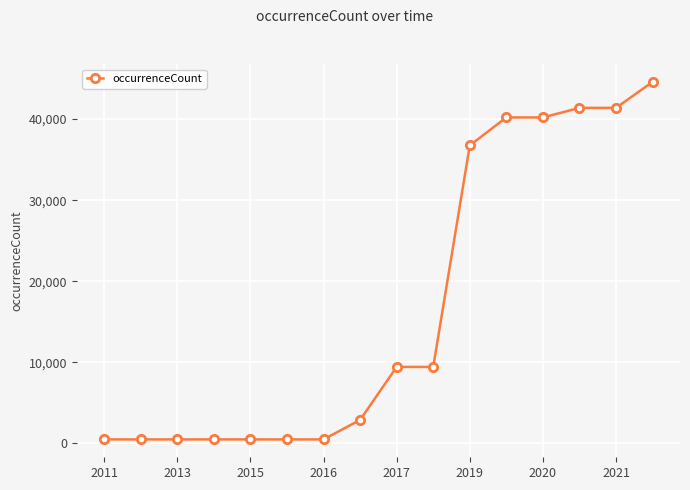

What is the greatest value displayed?

44588